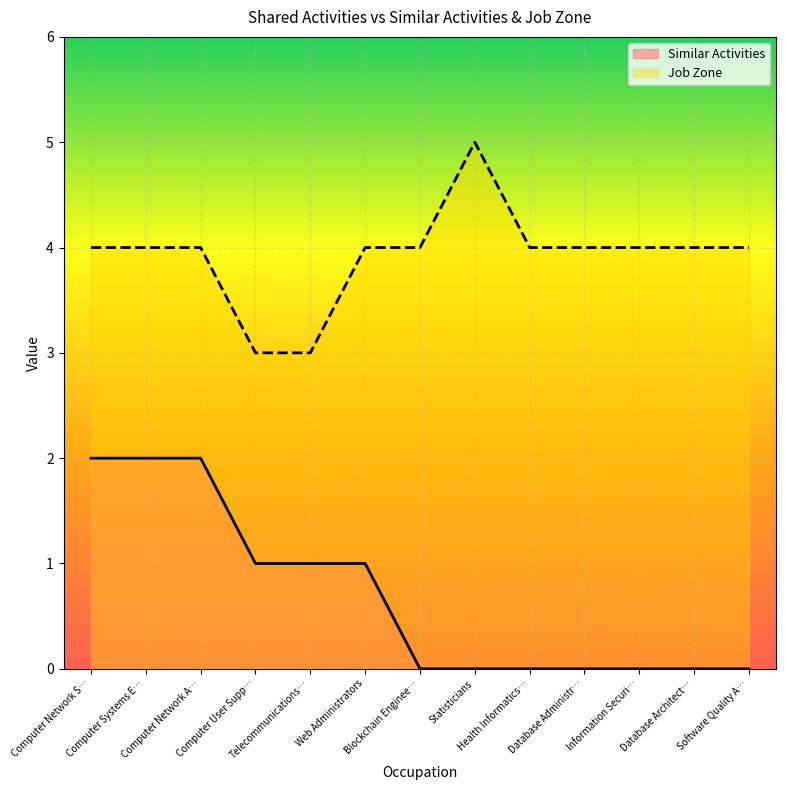

The Job Zone series shows 4 at Information Securi…. True or false?

True